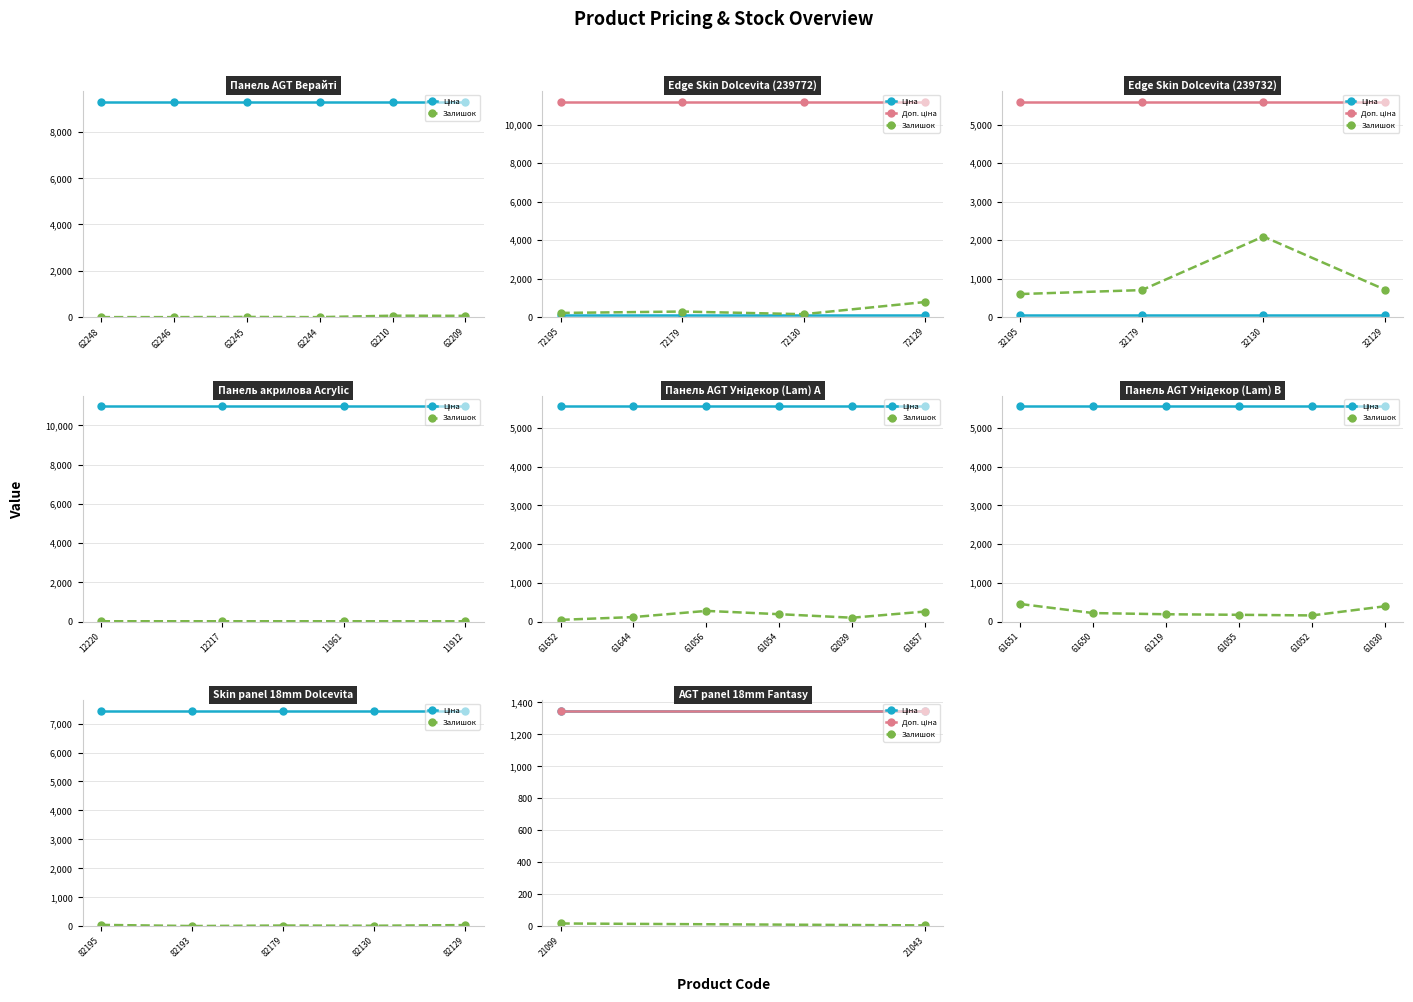

What is the value of the Доп. ціна point at the 2nd from the left?

1348.0